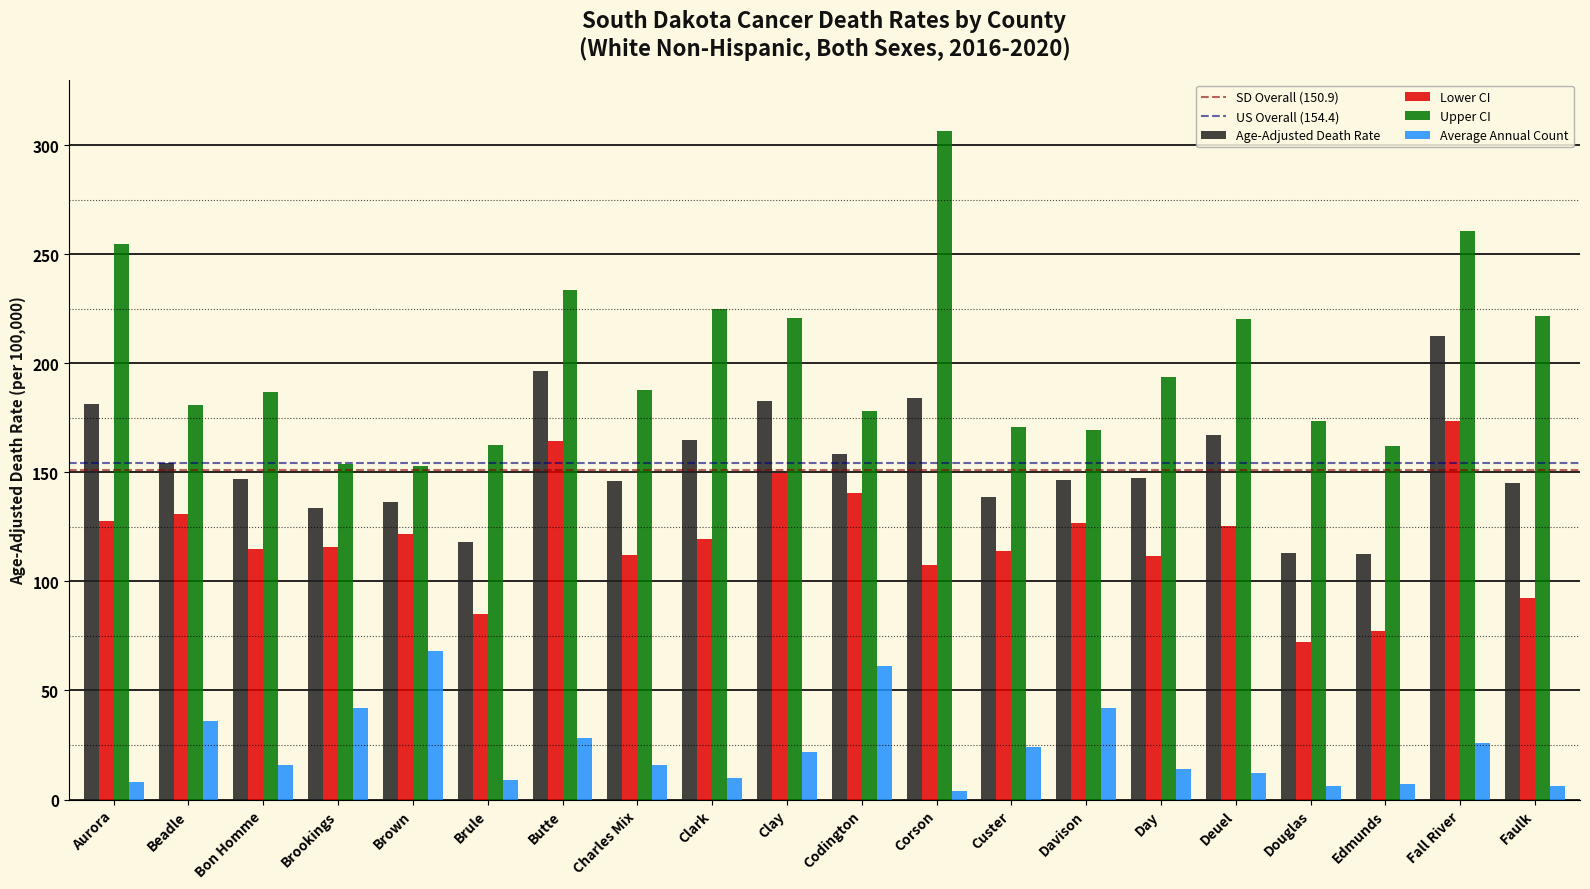

Which series has the largest range (max minus min)?

Upper CI